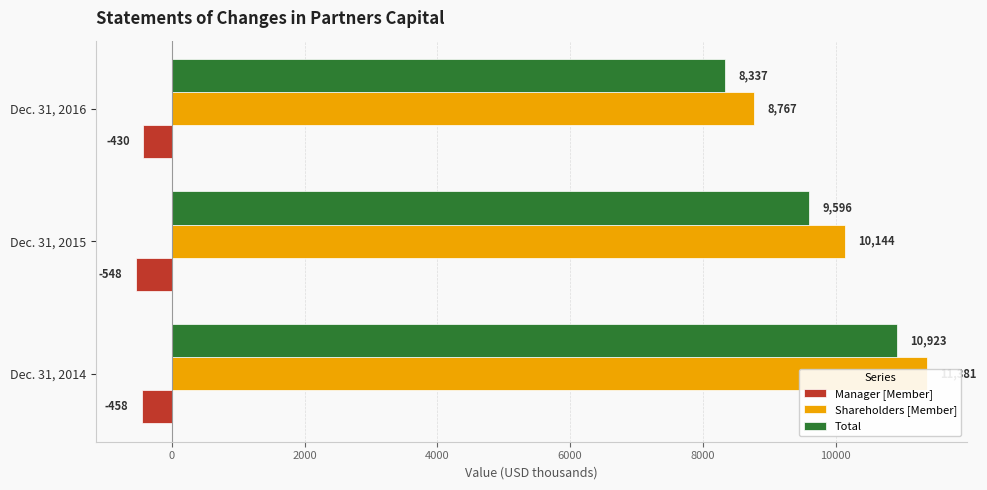

Reading left to right, extract all data points from this chart.

Manager [Member]: -458	-548	-430
Shareholders [Member]: 11381	10144	8767
Total: 10923	9596	8337